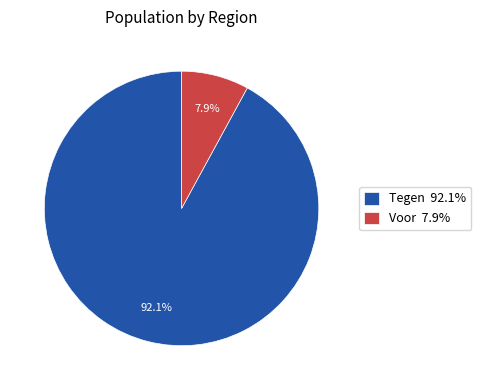

How many segments does this pie chart have?

2